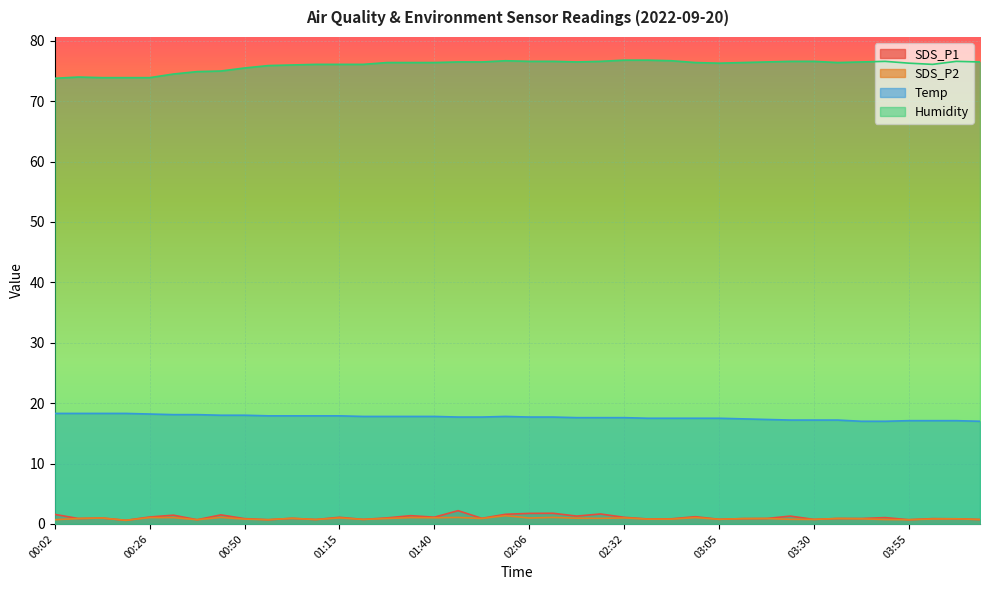

What are all the series names shown in the legend?

SDS_P1, SDS_P2, Temp, Humidity